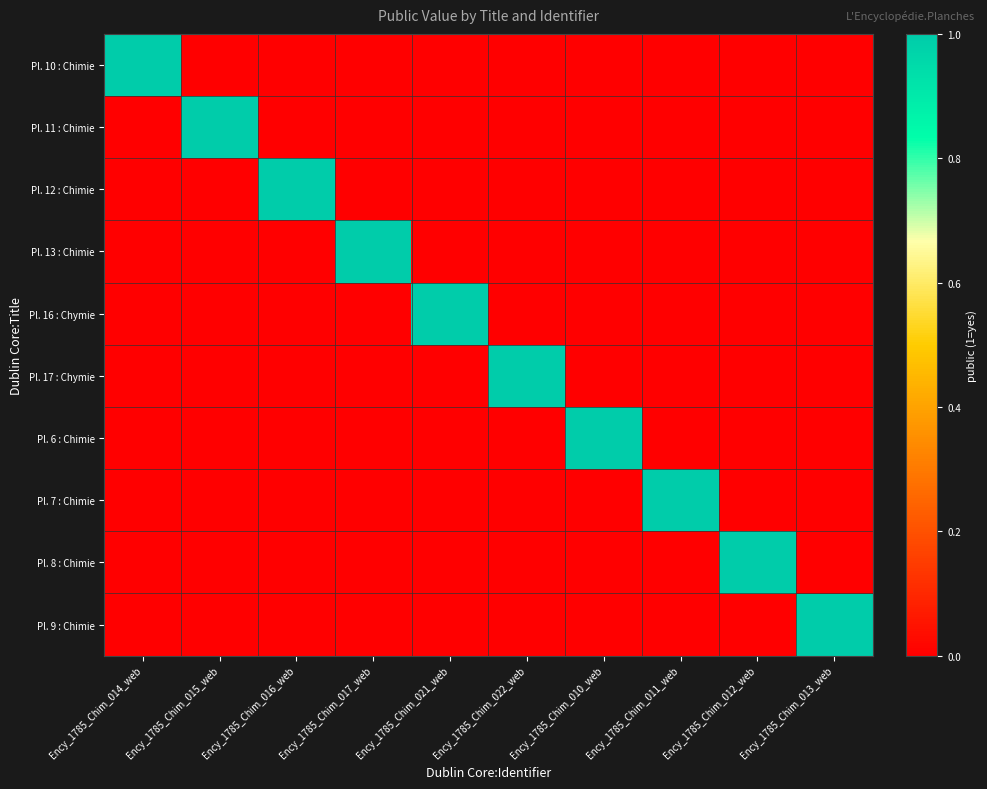

What is the spread (max minus min) of values at Ency_1785_Chim_011_web?

1